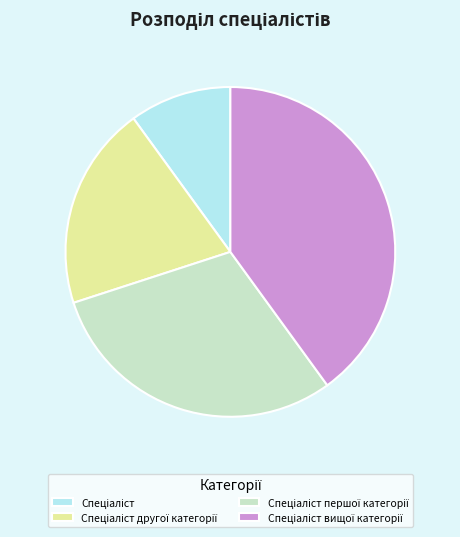

Does Спеціаліст першої категорії account for over 50% of the chart?

No